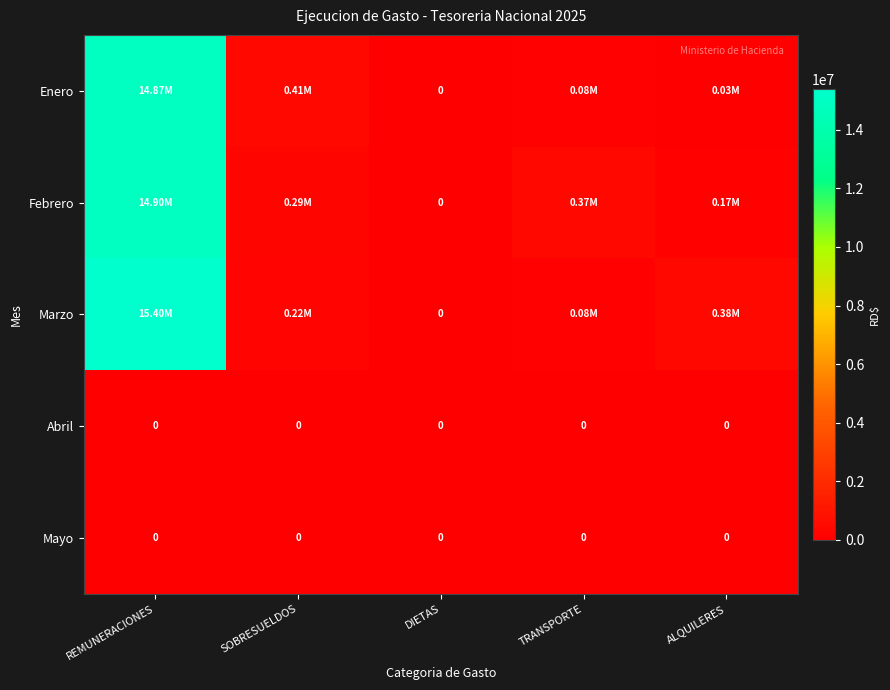

What is the greatest value displayed?

15398477.7